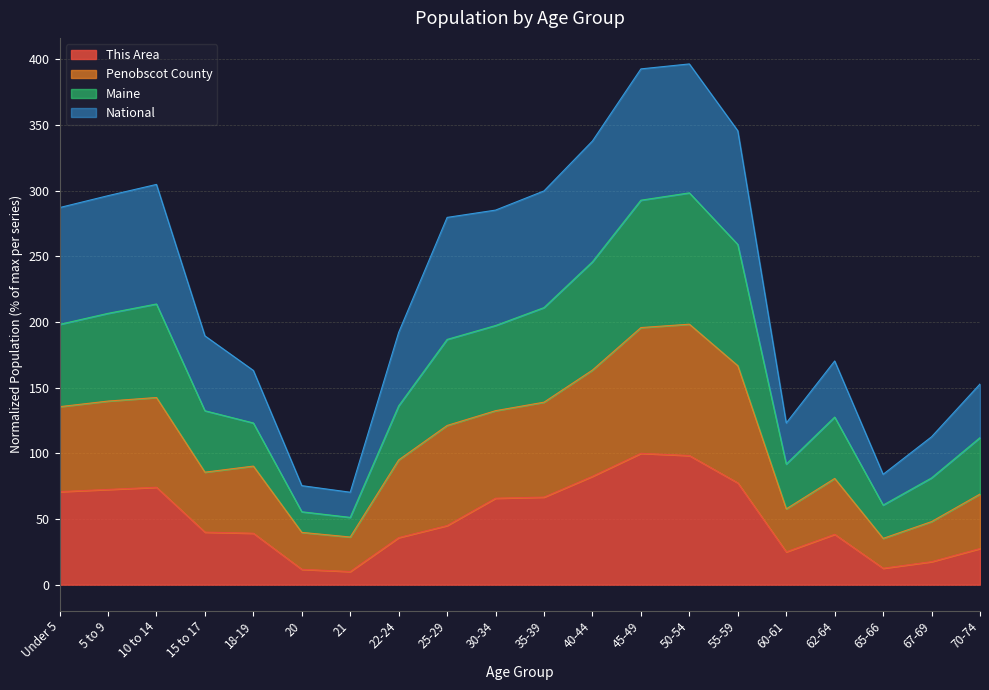

What is the highest value of the This Area series?

100.0